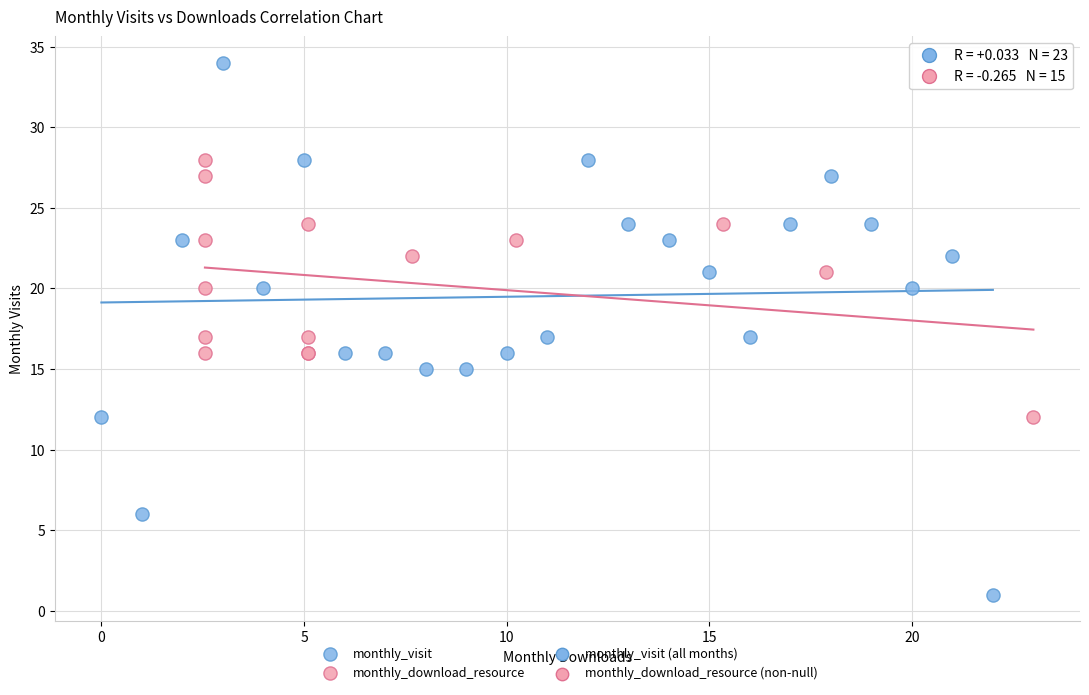

Which series reaches the maximum Y coordinate?

monthly_visit